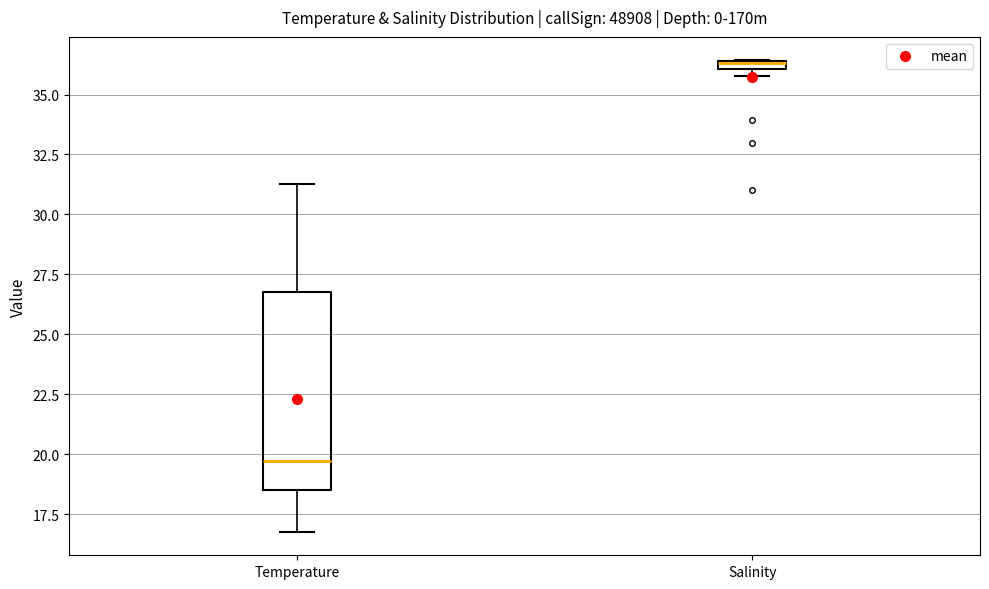

Where is the upper edge of the box for Salinity on the y-axis? The values are not printed on the chart, so give them approximately, as read against the axis.

36.5